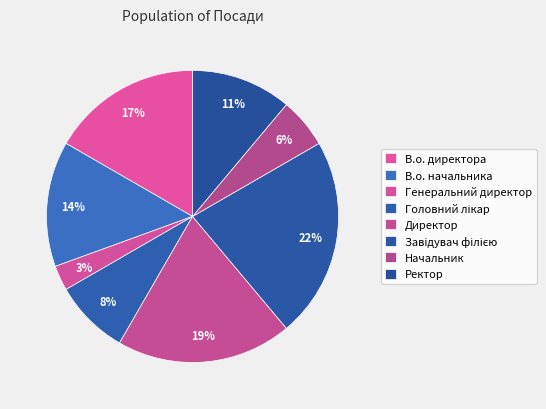

Count the number of slices in the pie.

8